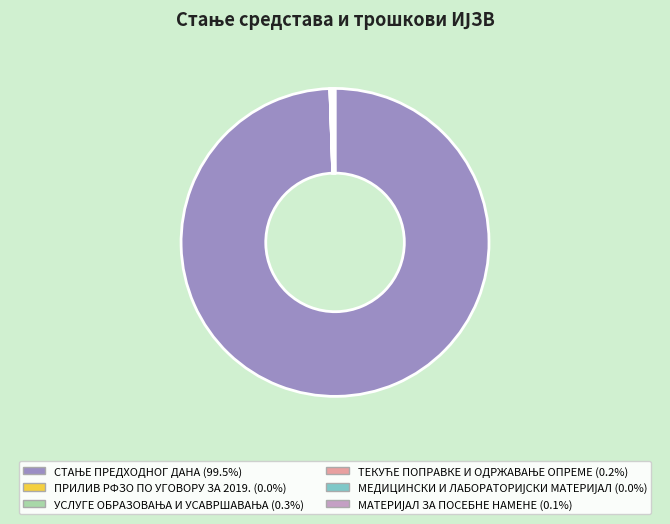

Does any single category account for the majority?

Yes